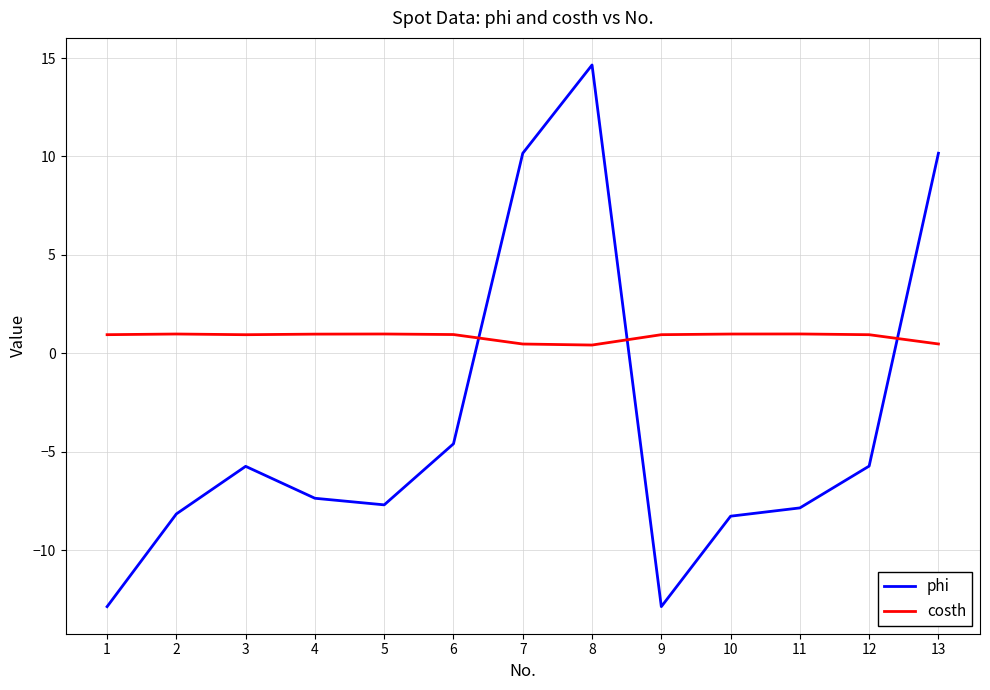

How many values in phi are below zero?

10